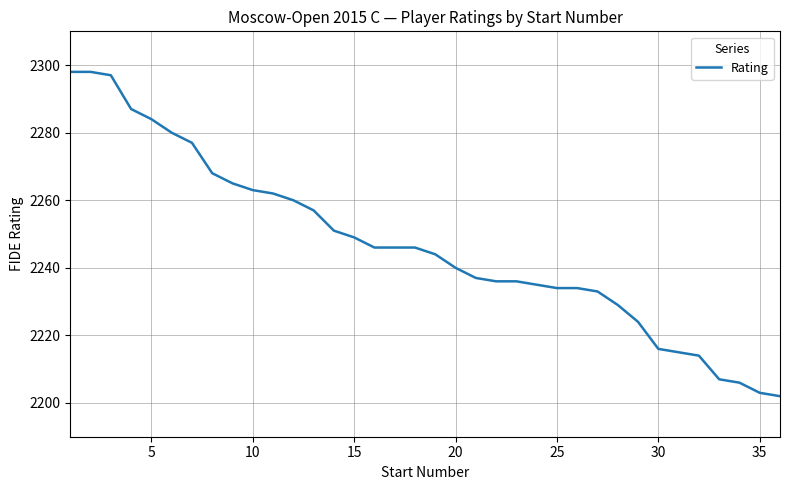

Count the number of data series in this chart.

1